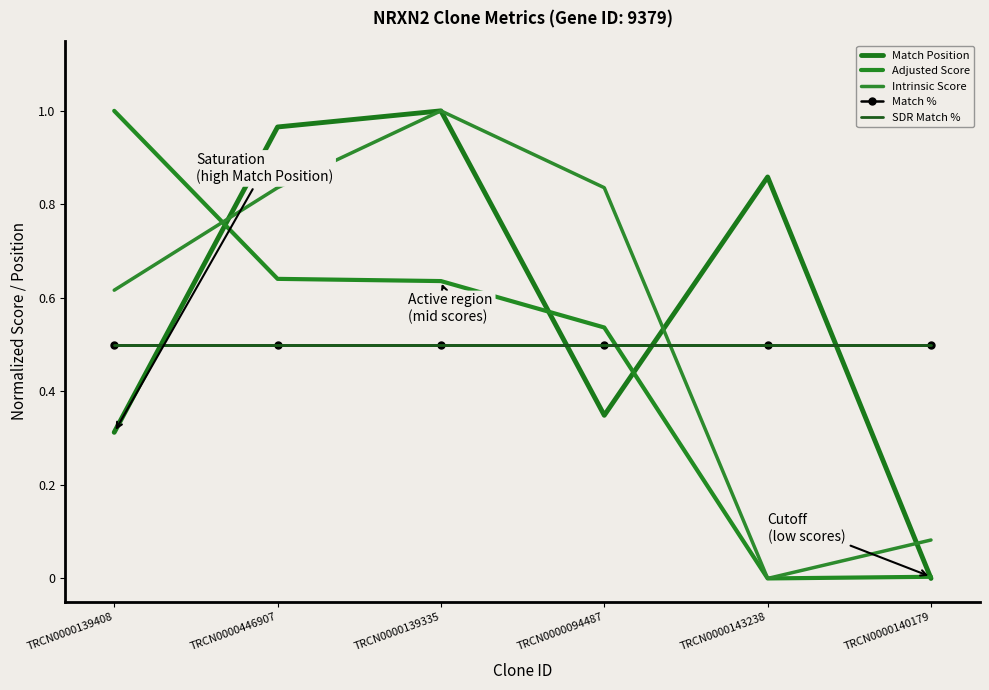

What is the total value across all series at TRCN0000140179?

1.1